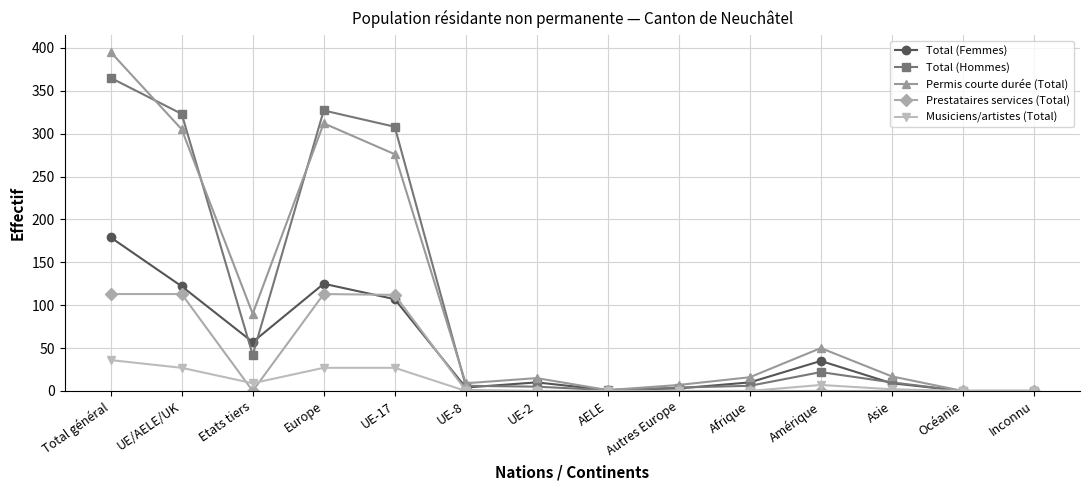

Is the value of Musiciens/artistes (Total) at Total général greater than the value of Prestataires services (Total) at UE-17?

No